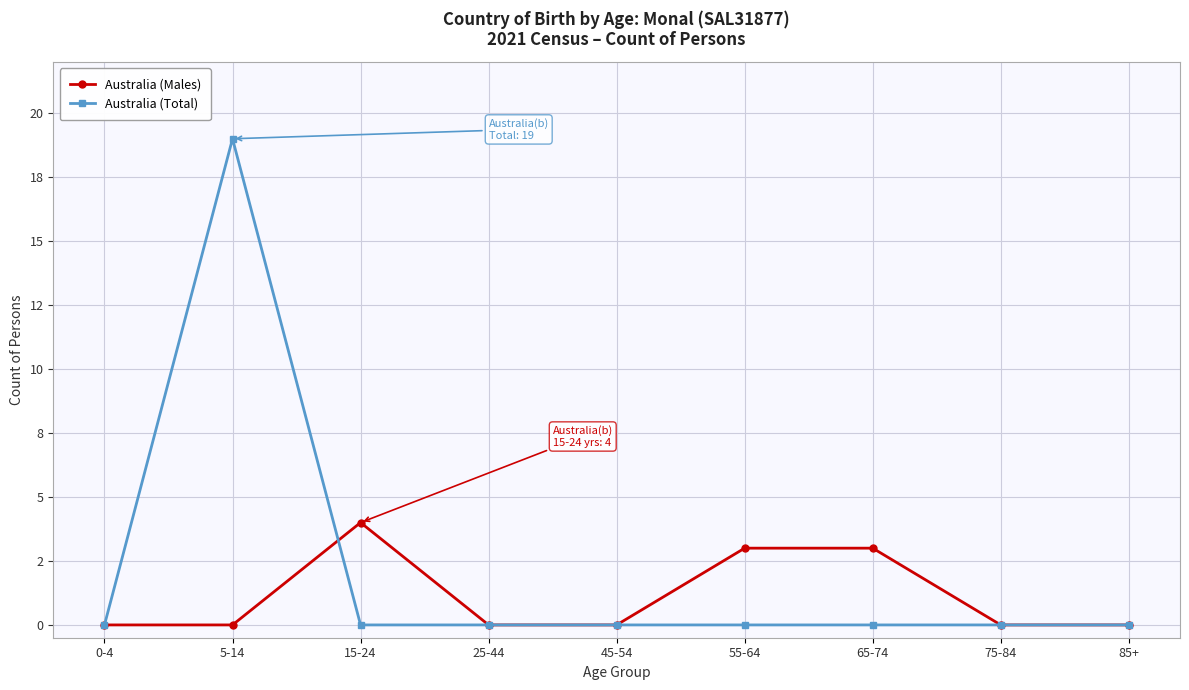

How many Australia (Males) values are between 0 and 3?

8